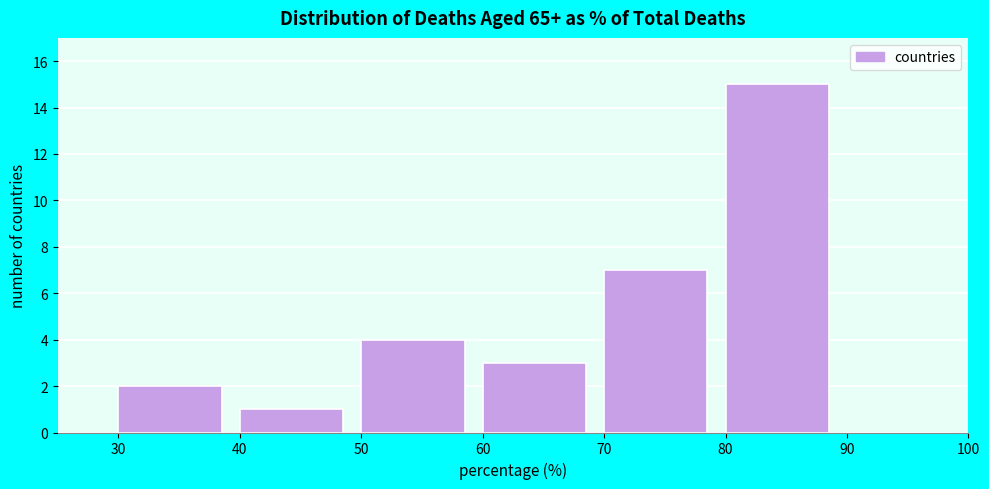

What is the height of the bar covering 50 to 60 on the x-axis? The values are not printed on the chart, so give them approximately, as read against the axis.

4